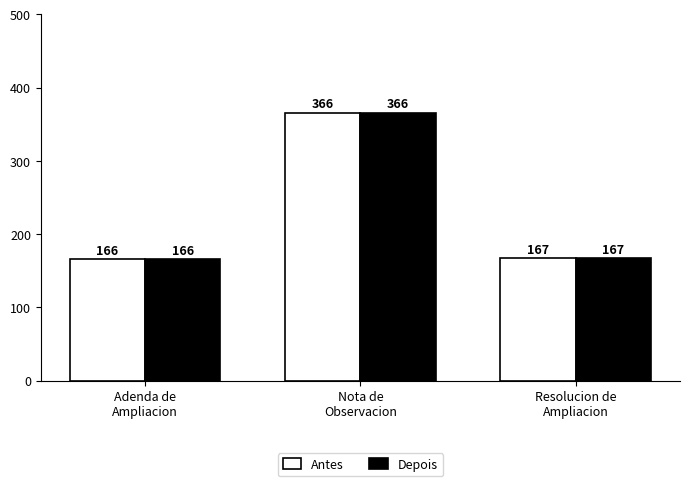

What is the value of the Depois bar at the 2nd from the left?

366